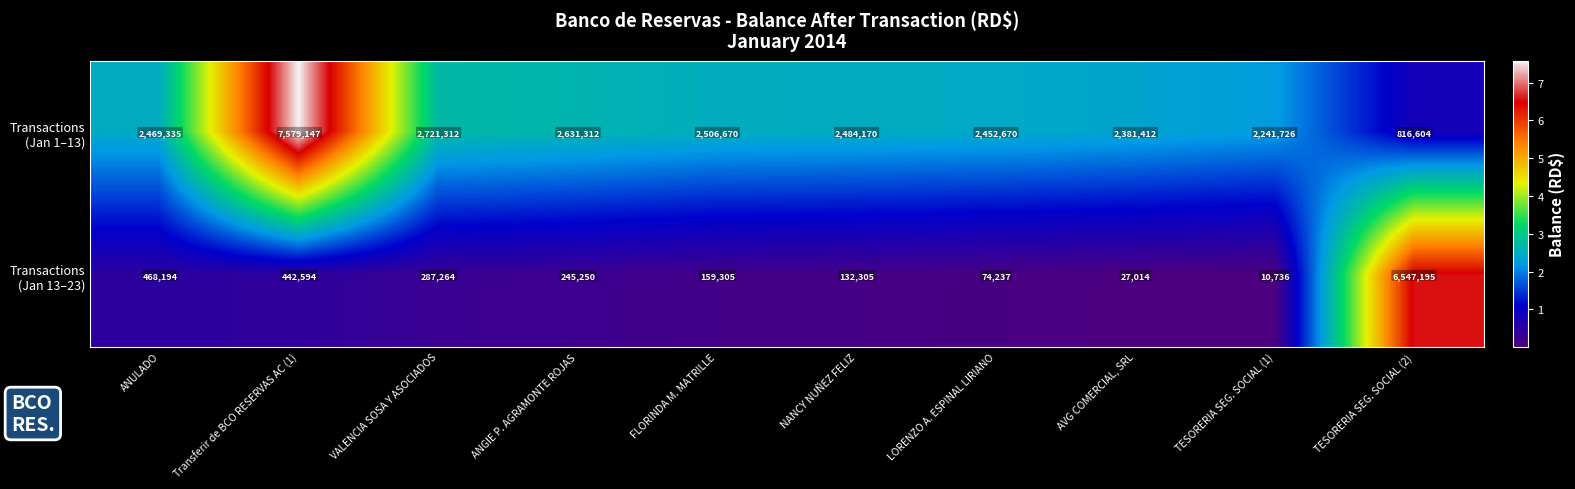

What is the spread (max minus min) of values at ANGIE P. AGRAMONTE ROJAS?

2386062